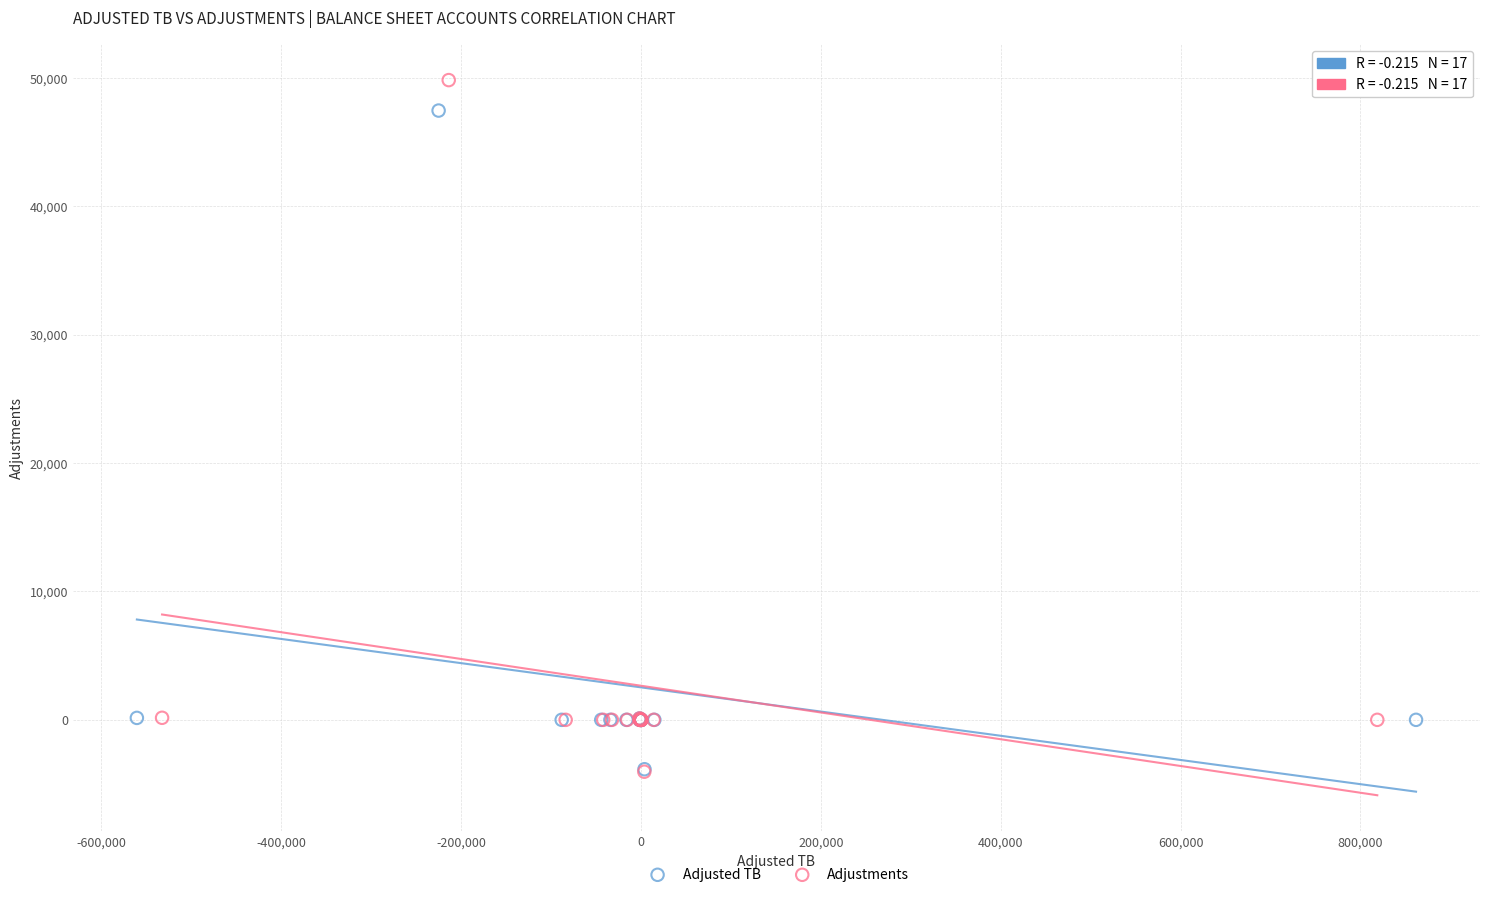

Which series has the widest spread of Y values?

Adjustments